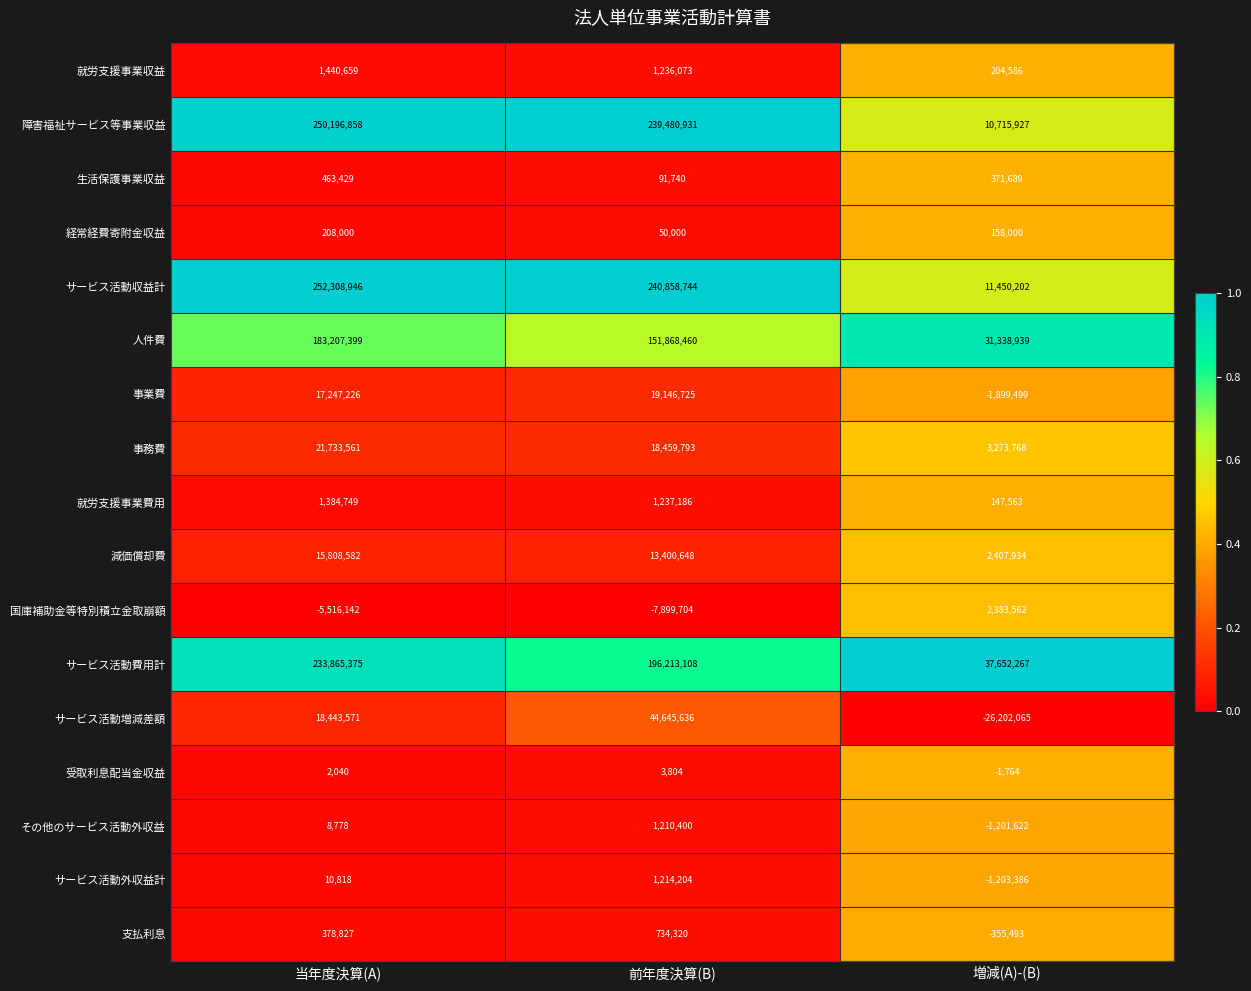

What is the difference between the maximum and minimum values in the サービス活動増減差額 series?

70847701